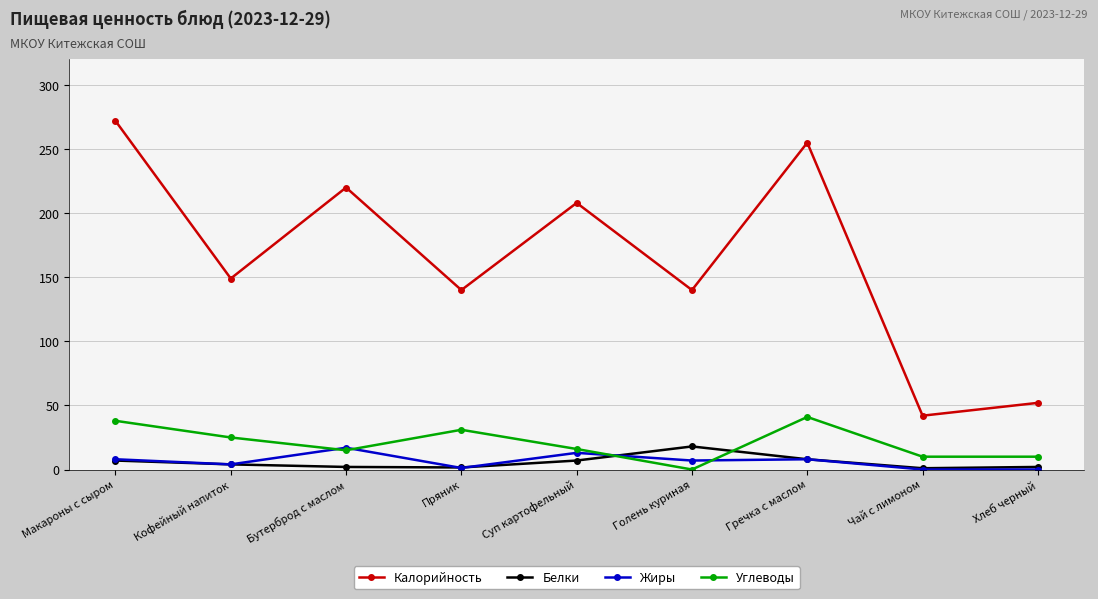

What position from the left is Гречка с маслом?

7